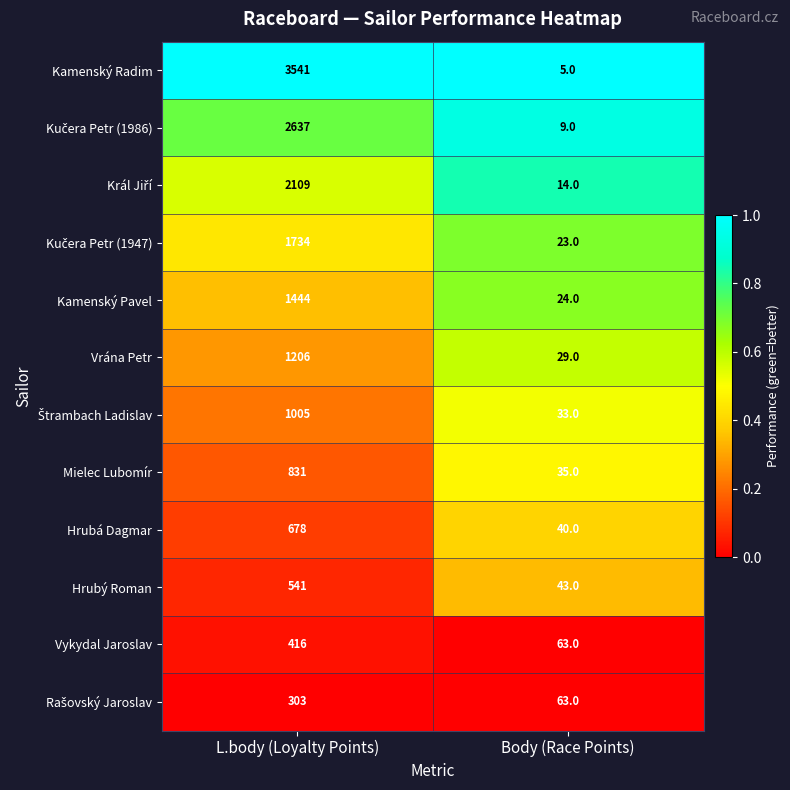

What is the total value across all series at L.body (Loyalty Points)?

16445